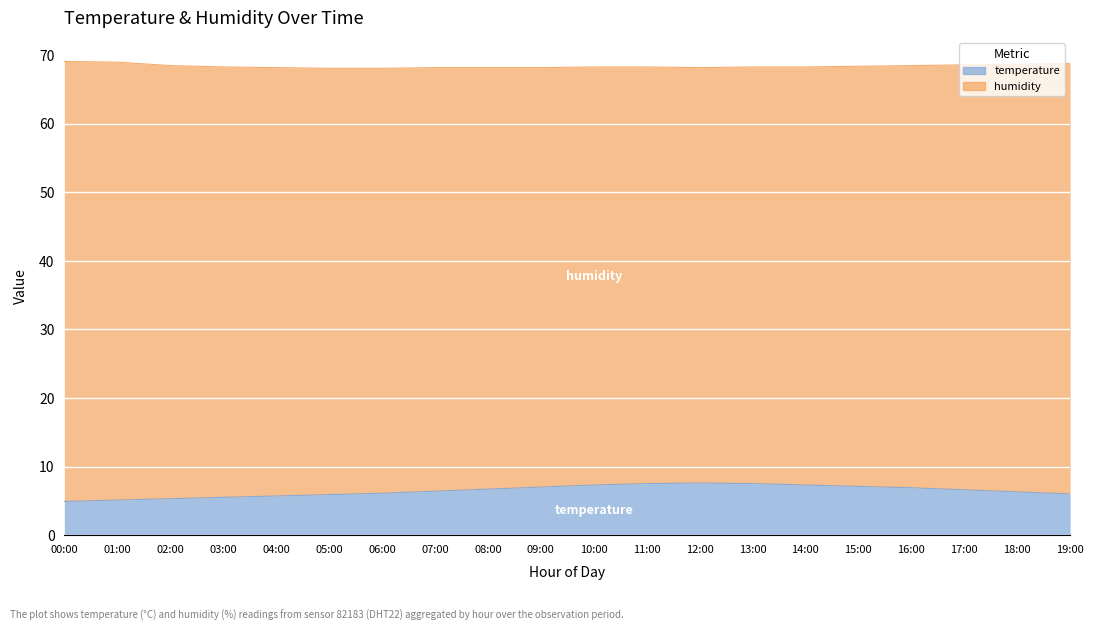

What value does the data have at 13:00?

7.5